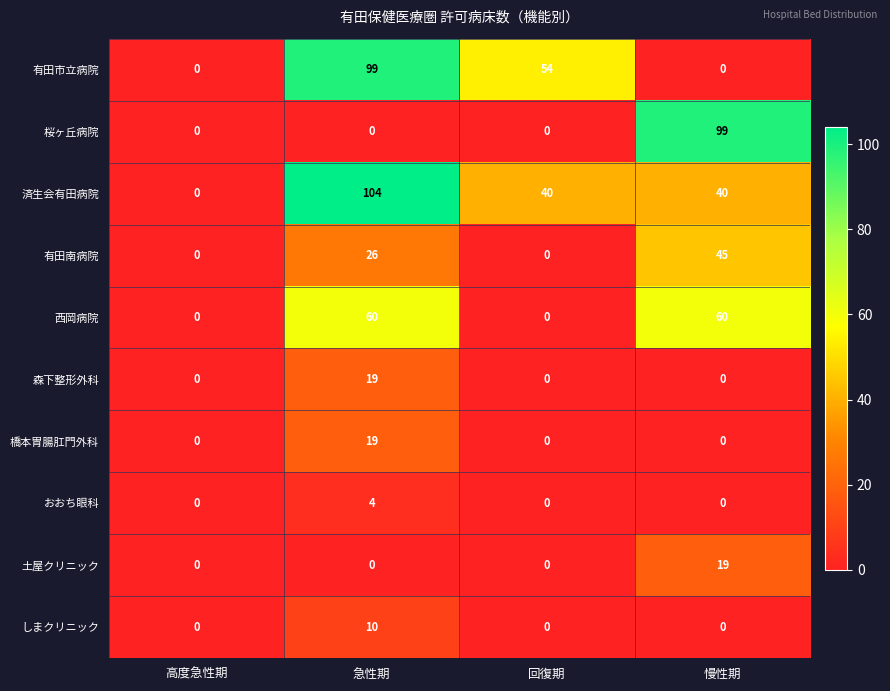

How many data points in しまクリニック are above 0?

1